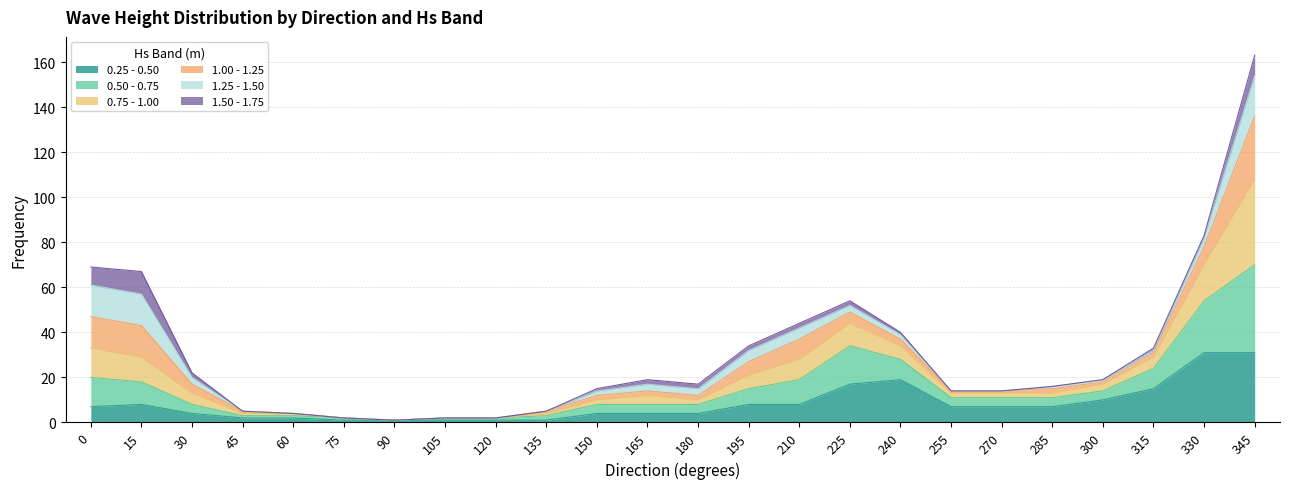

At which category is the sum across all series the highest?

345